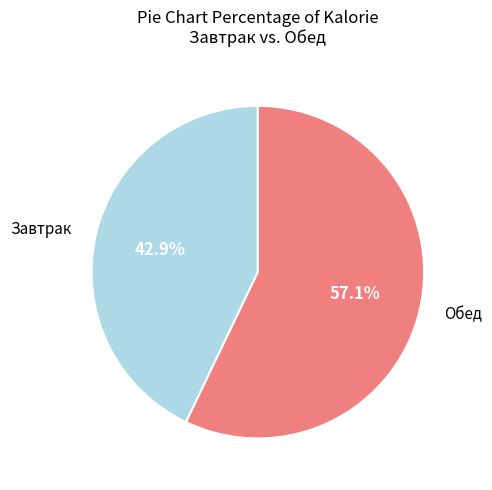

Which category has the smallest portion of the pie?

Завтрак